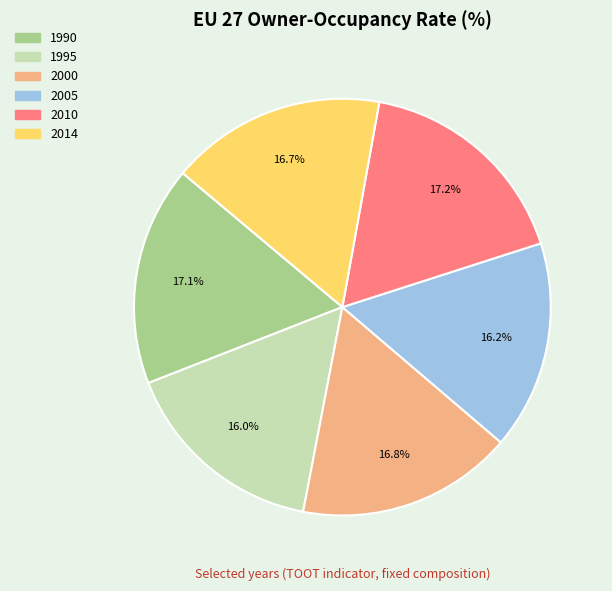

To the nearest percent, what percentage of the pie is 2000?

17%